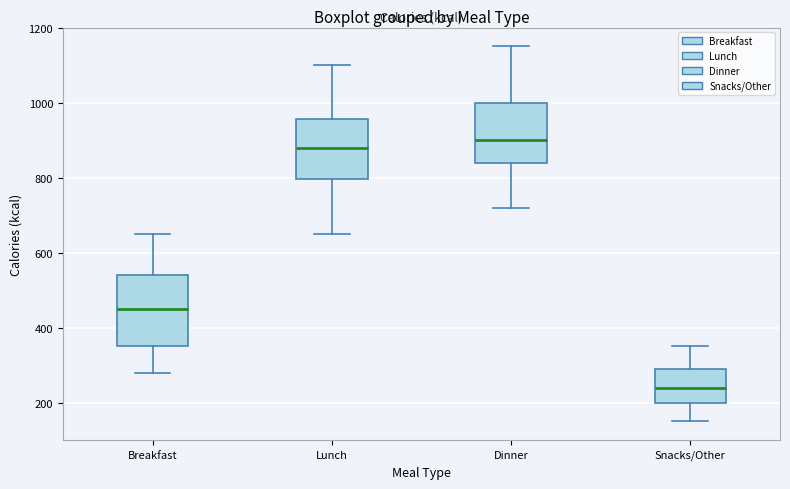

Where does the lower whisker of the box for Dinner end on the y-axis? The values are not printed on the chart, so give them approximately, as read against the axis.

720